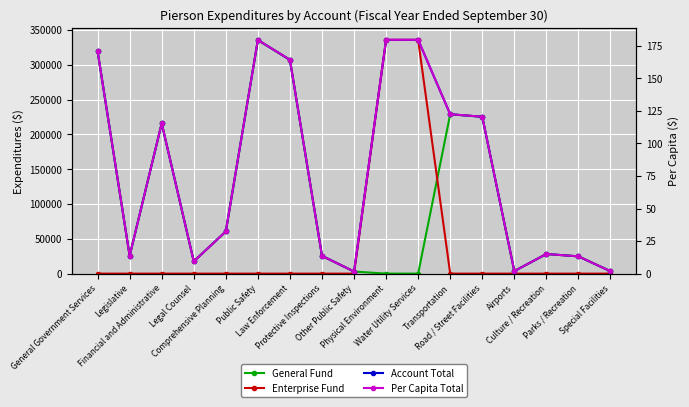

How many lines are shown in the chart?

4